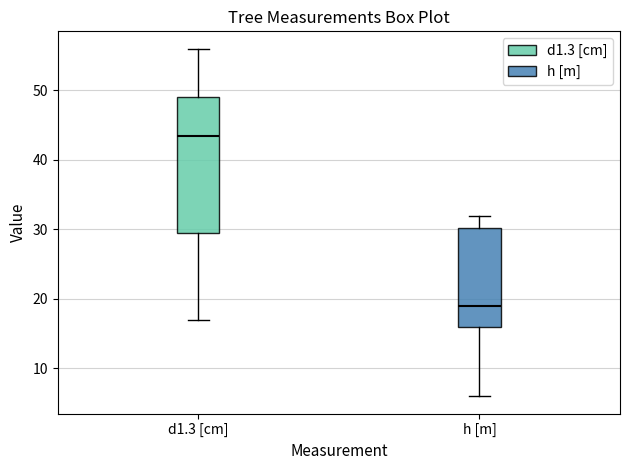

Comparing the boxes themselves (not the whiskers), which one is the tallest?

d1.3 [cm]